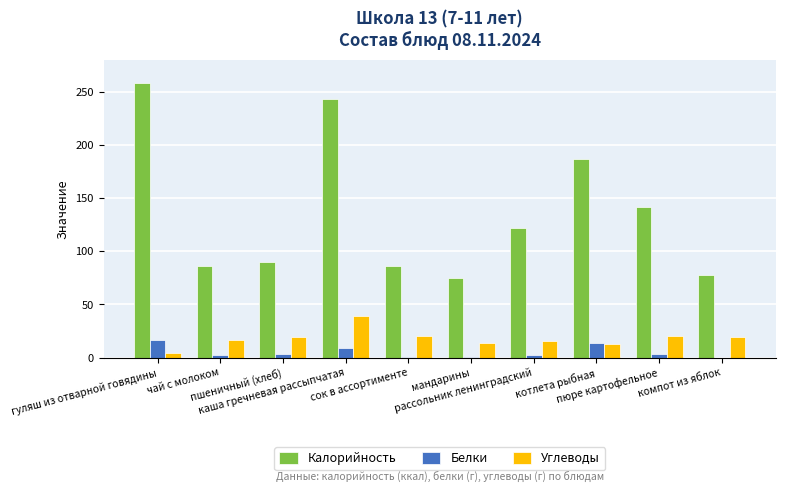

What is the sum of all Белки values?

52